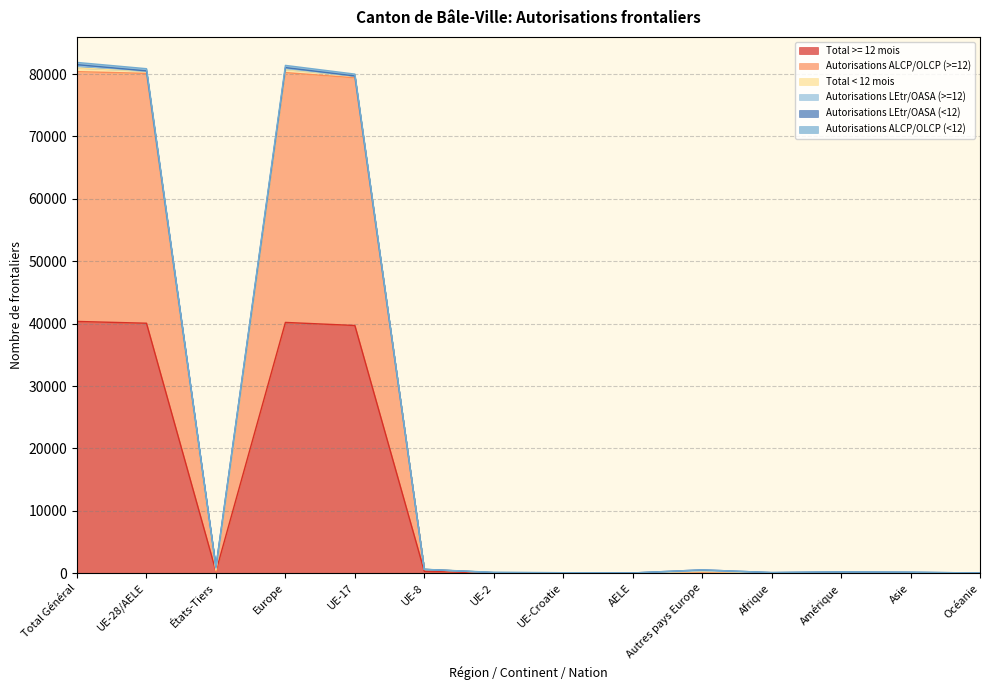

At which label does Autorisations ALCP/OLCP (>=12) reach its minimum?

Océanie